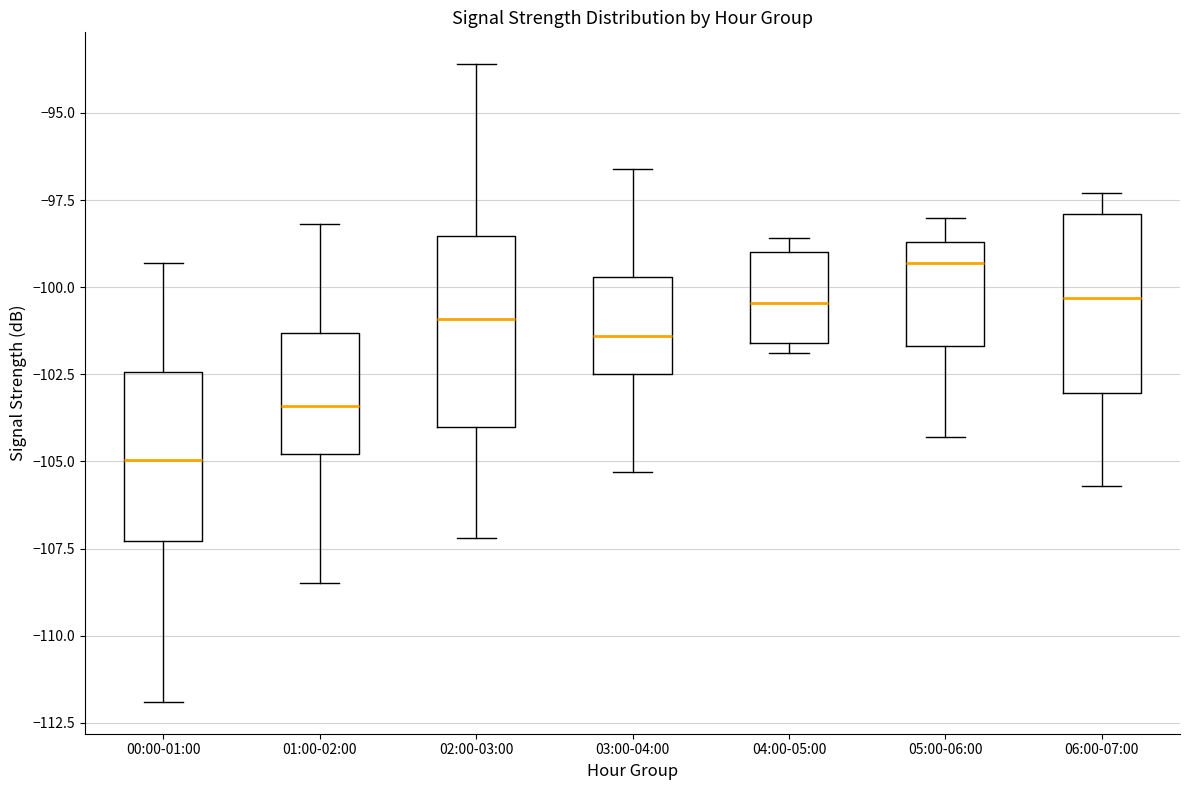

Reading left to right, read every box against the y-axis: the position of its median line, the range the box covers, and the ends of its whiskers. The values are not printed on the chart, so give them approximately, as read against the axis.

00:00-01:00: median -105.0, box -107.5 to -102.5, whiskers -112.0 to -99.5
01:00-02:00: median -103.5, box -105.0 to -101.5, whiskers -108.5 to -98.0
02:00-03:00: median -101.0, box -104.0 to -98.5, whiskers -107.0 to -93.5
03:00-04:00: median -101.5, box -102.5 to -99.5, whiskers -105.5 to -96.5
04:00-05:00: median -100.5, box -101.5 to -99.0, whiskers -102.0 to -98.5
05:00-06:00: median -99.5, box -101.5 to -98.5, whiskers -104.5 to -98.0
06:00-07:00: median -100.5, box -103.0 to -98.0, whiskers -105.5 to -97.5